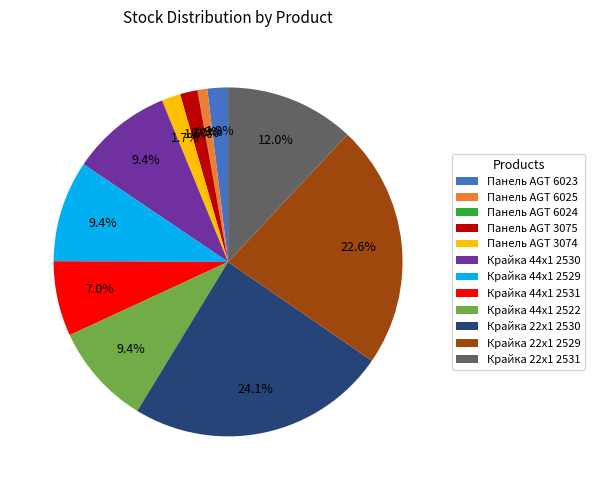

Approximately how many times larger is the value at Крайка 44x1 2530 compared to Крайка 22x1 2530?

0.4